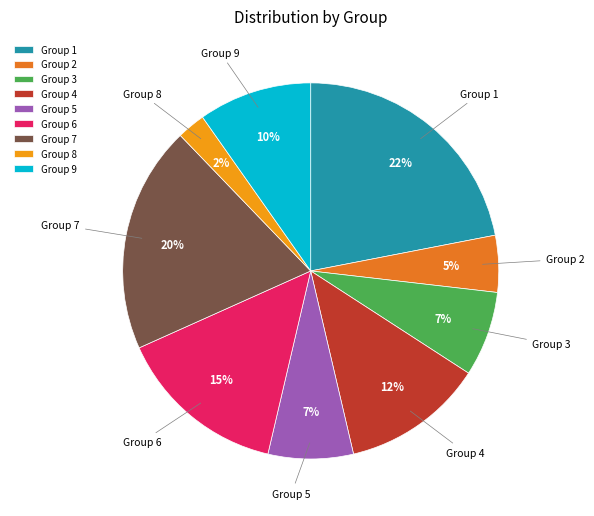

Which slice is the smallest?

Group 8